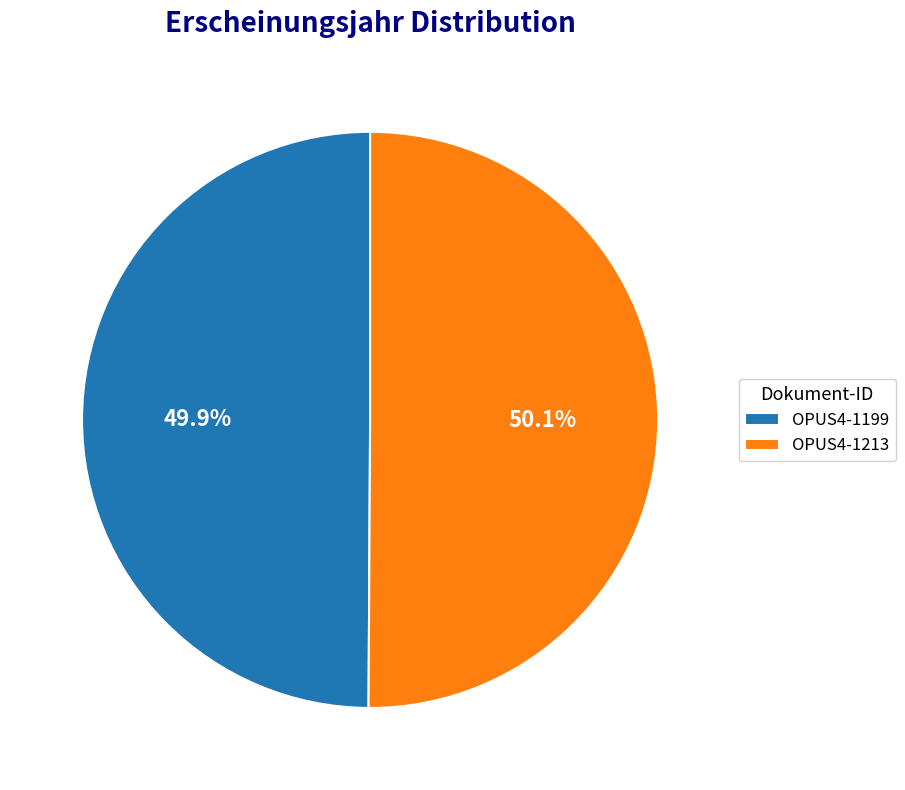

What percentage is the OPUS4-1199 slice, to the nearest percent?

50%